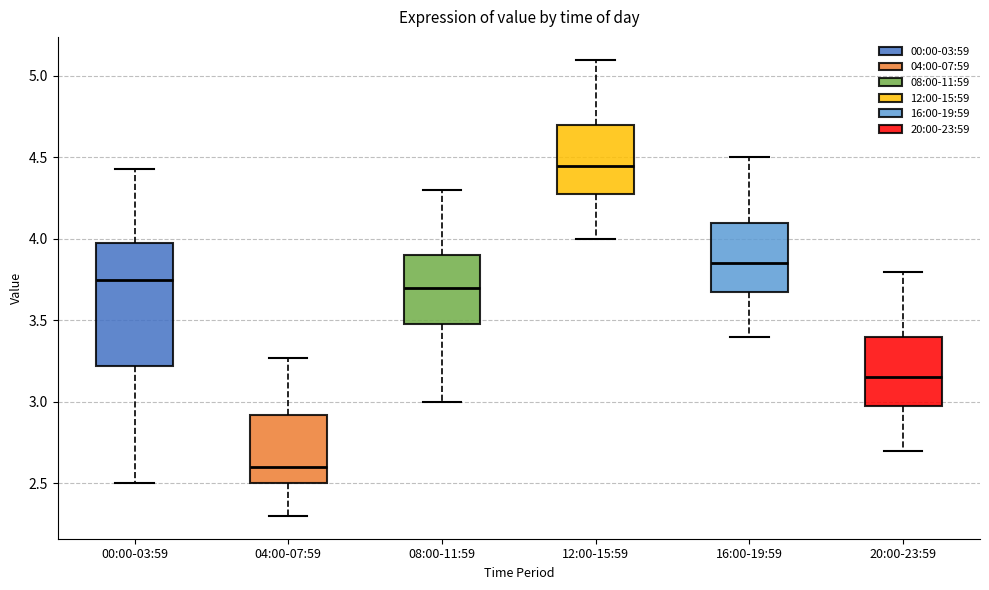

Which box has the lowest median line?

04:00-07:59